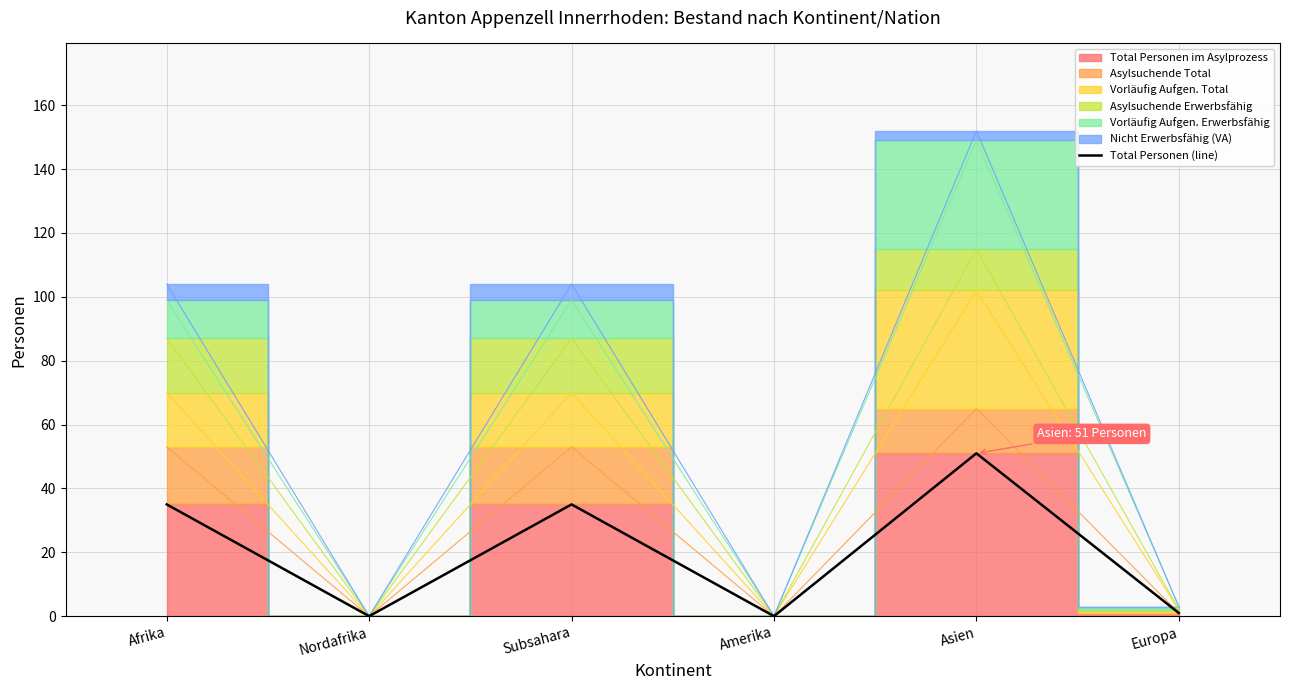

Reading right to left, transcribe all the data shown in this chart.

Europa=1	Asien=51	Amerika=0	Subsahara=35	Nordafrika=0	Afrika=35